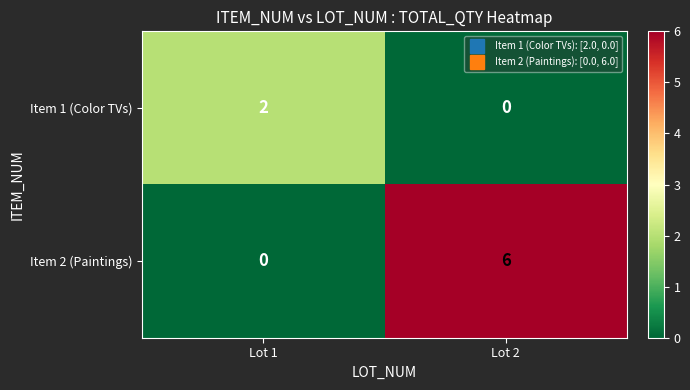

True or false: Item 1 (Color TVs) has a value of 2 at Lot 1.

True